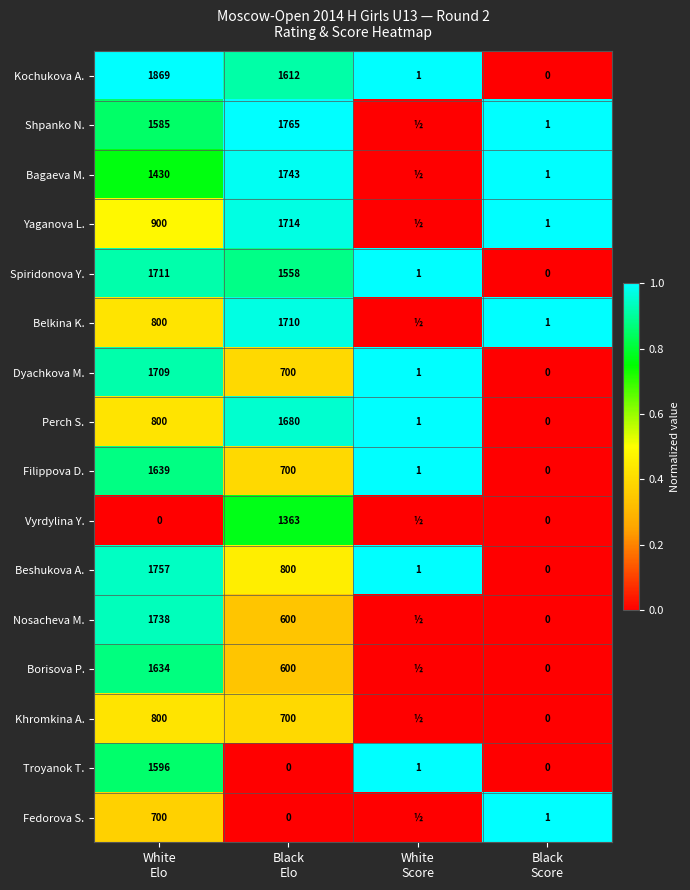

What is the average value of the Beshukova A. series?

640